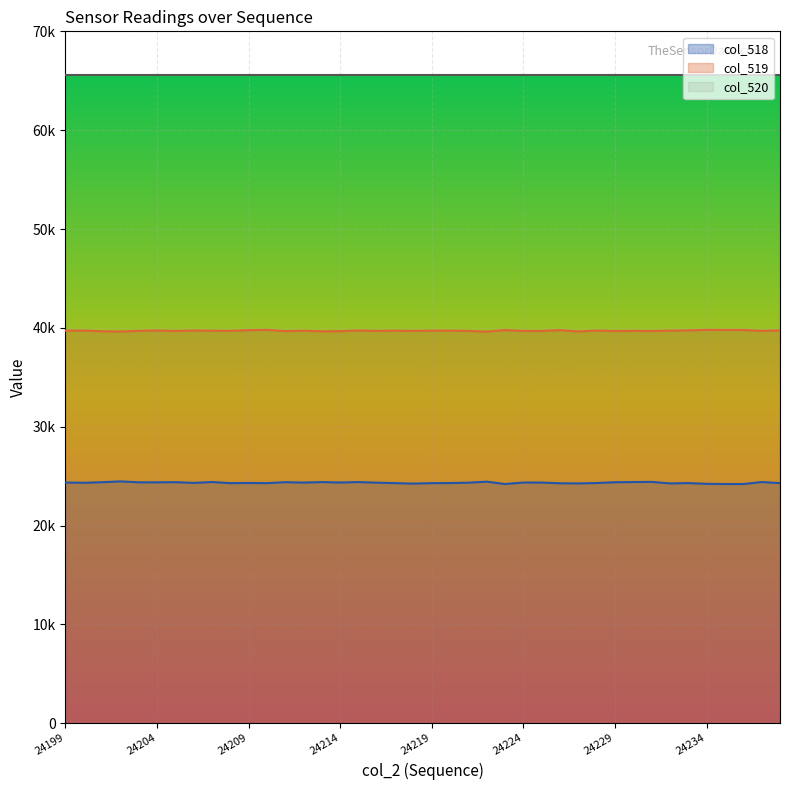

Is it true that col_518 equals 24289 at 24217?

True